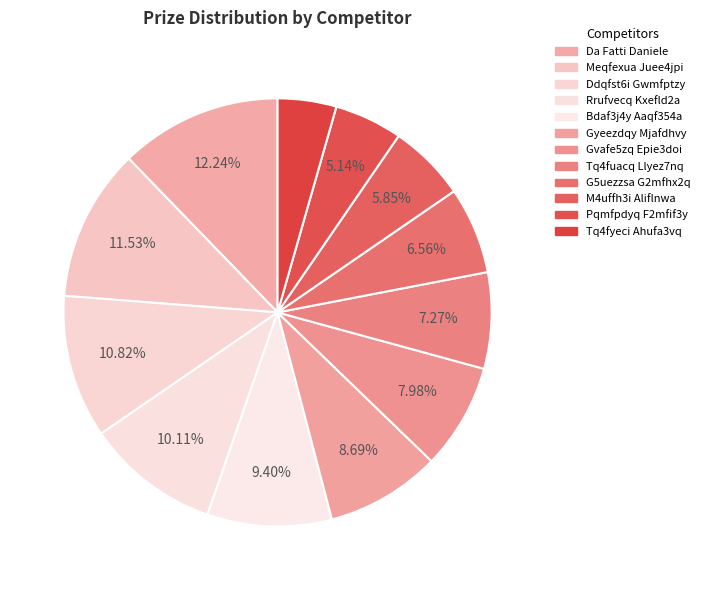

True or false: Tq4fuacq Llyez7nq accounts for 19% of the total.

False